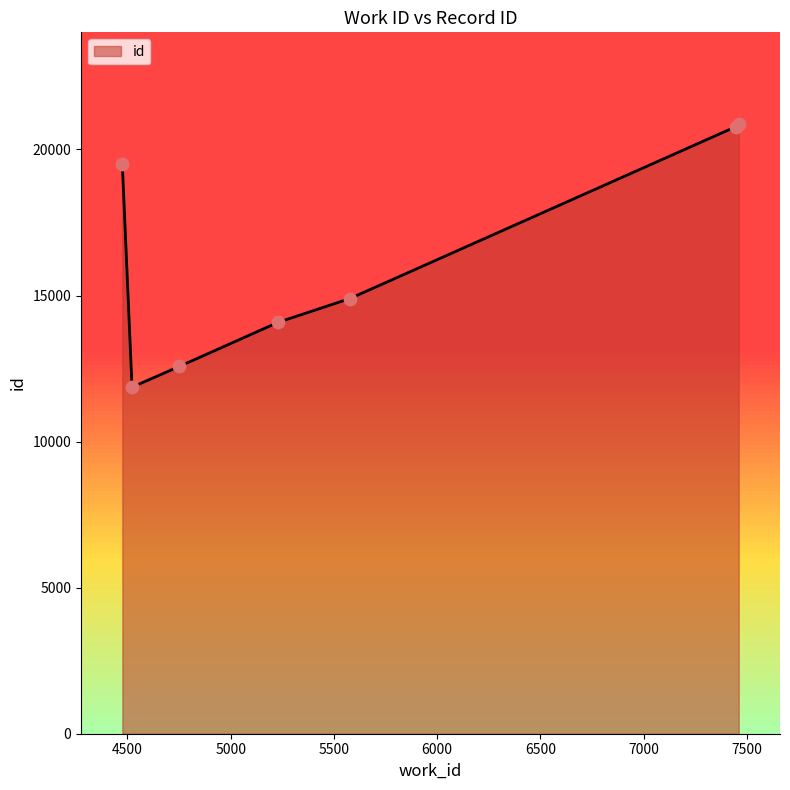

What is the greatest value displayed?

20877